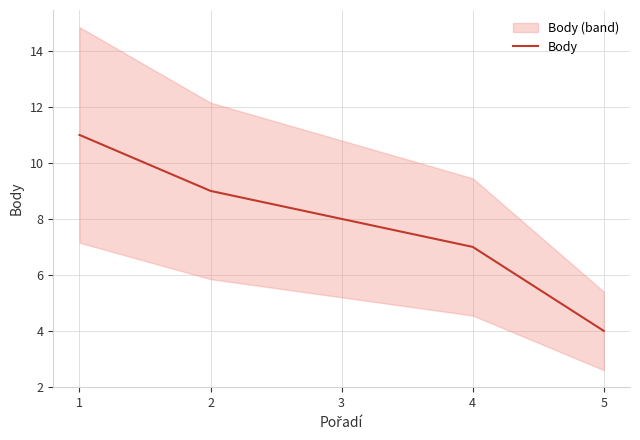

Between 1 and 3, which is larger?

1